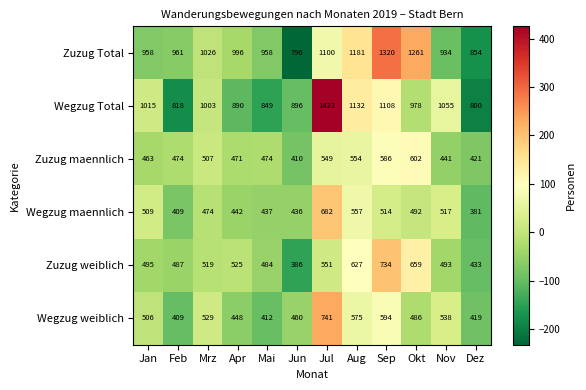

At which category is the sum across all series the highest?

Jul